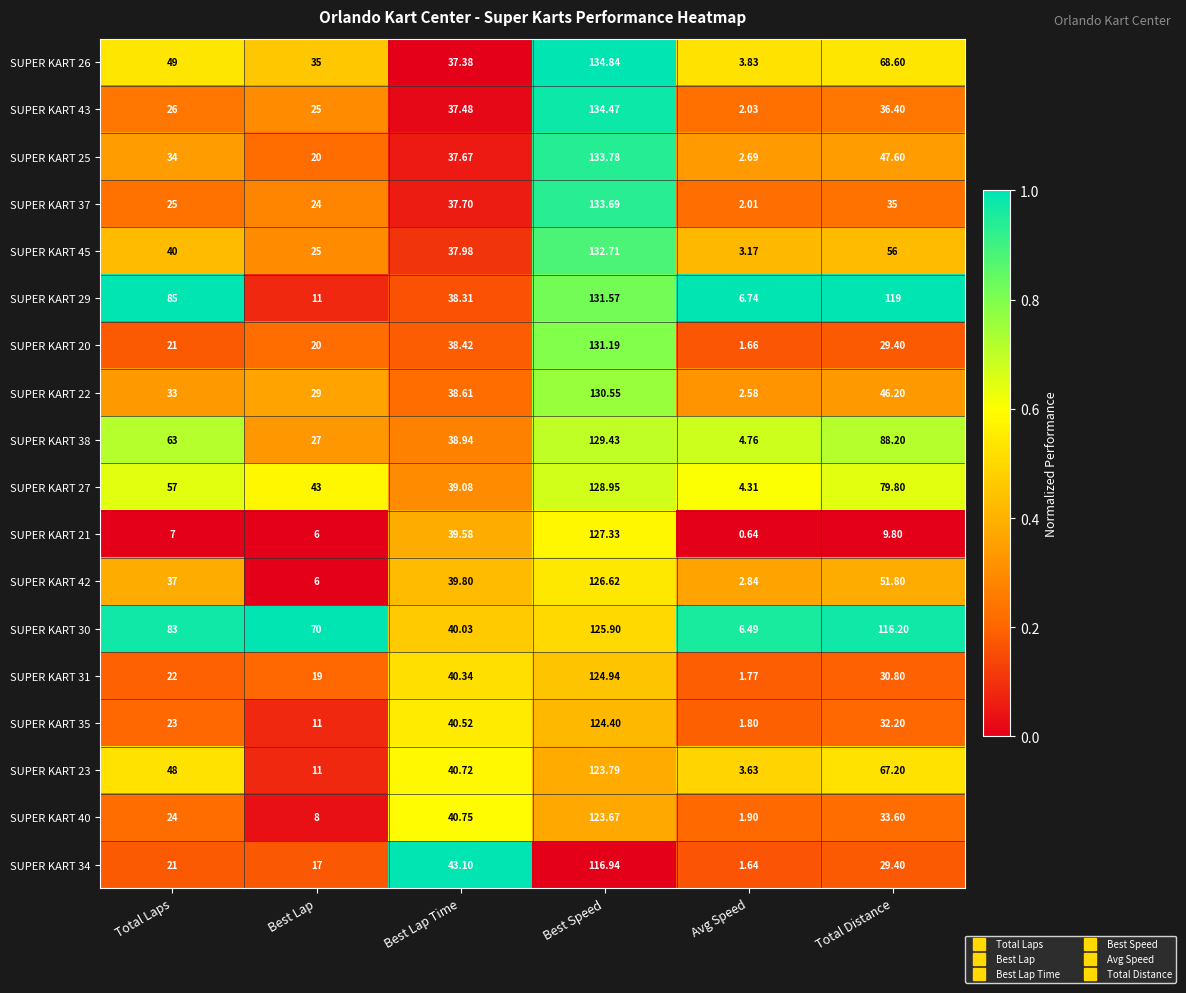

Where does the SUPER KART 22 series first go above 38?

Best Lap Time